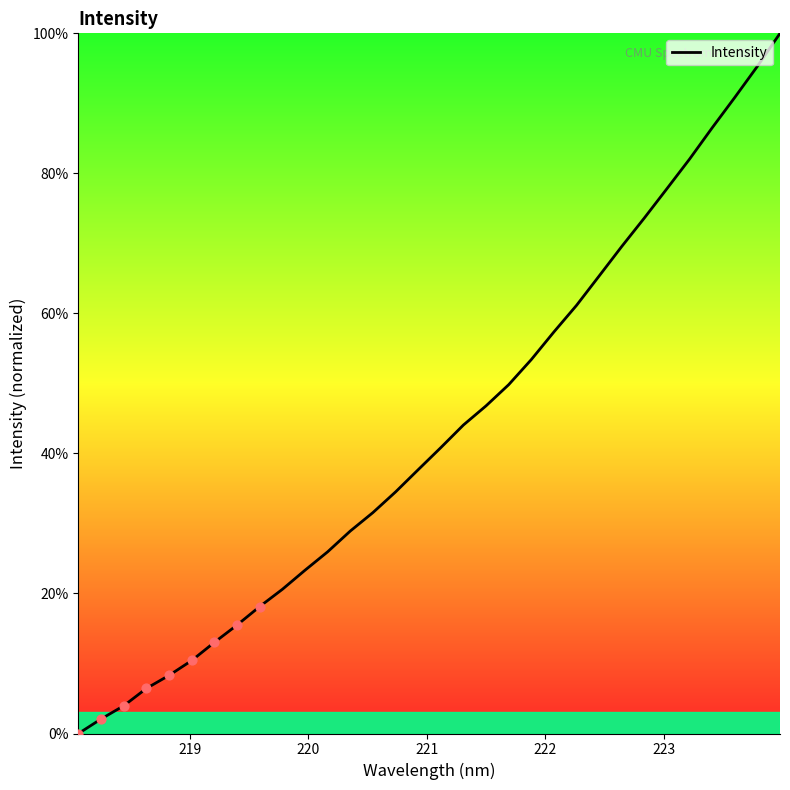

What is the maximum value shown in the chart?

100.0